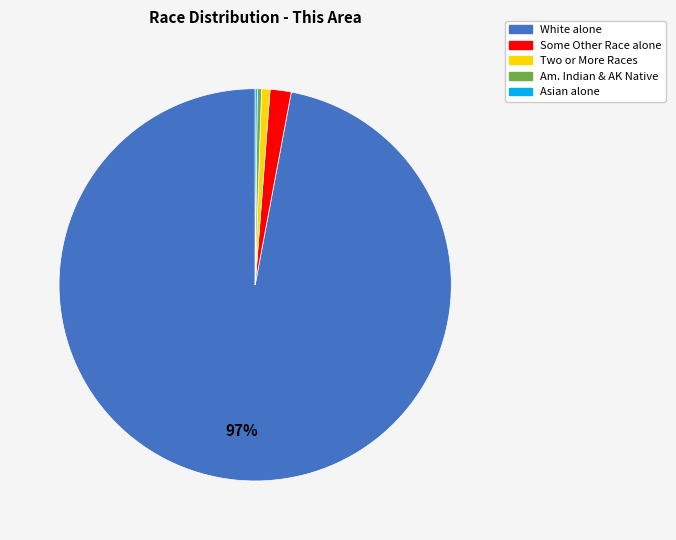

To the nearest percent, what is the average slice percentage?

20%